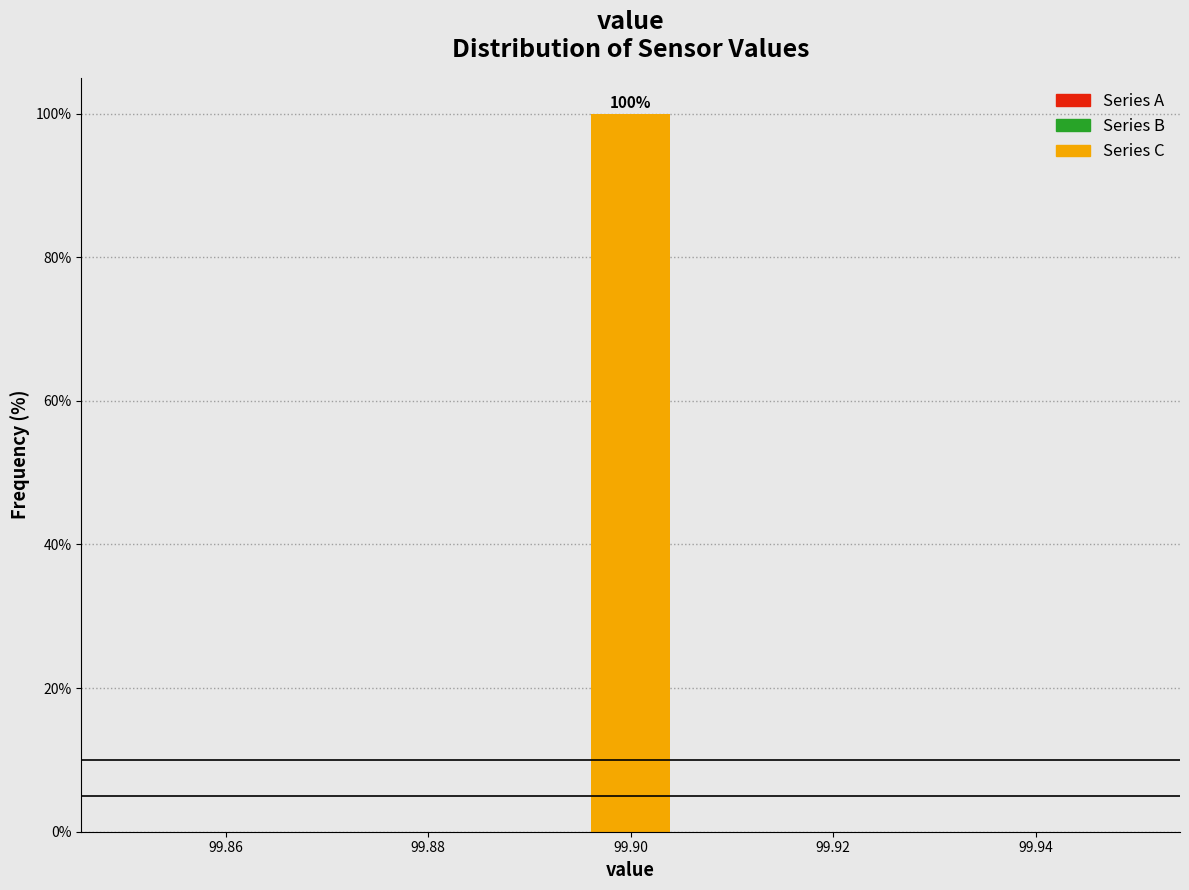

Which range on the x-axis has the tallest bar?

99.896 to 99.904